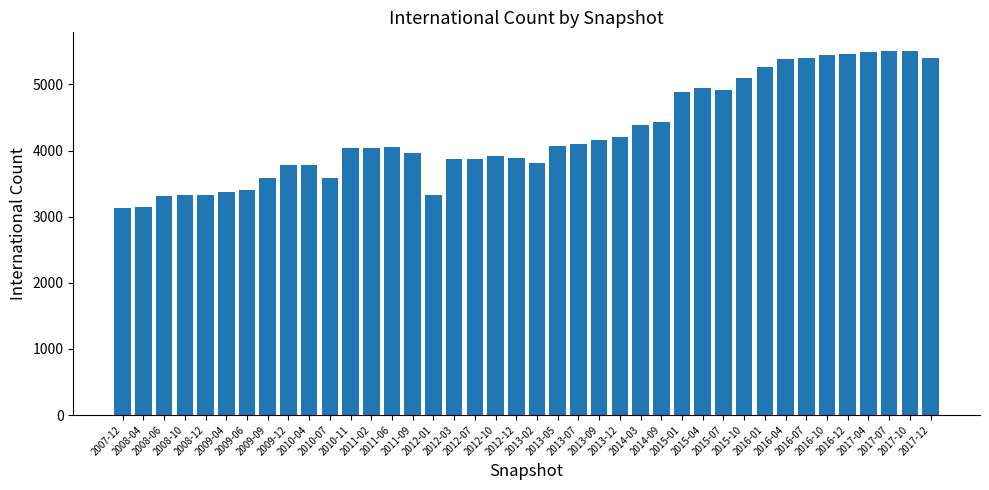

What is the sum of all values?

170659